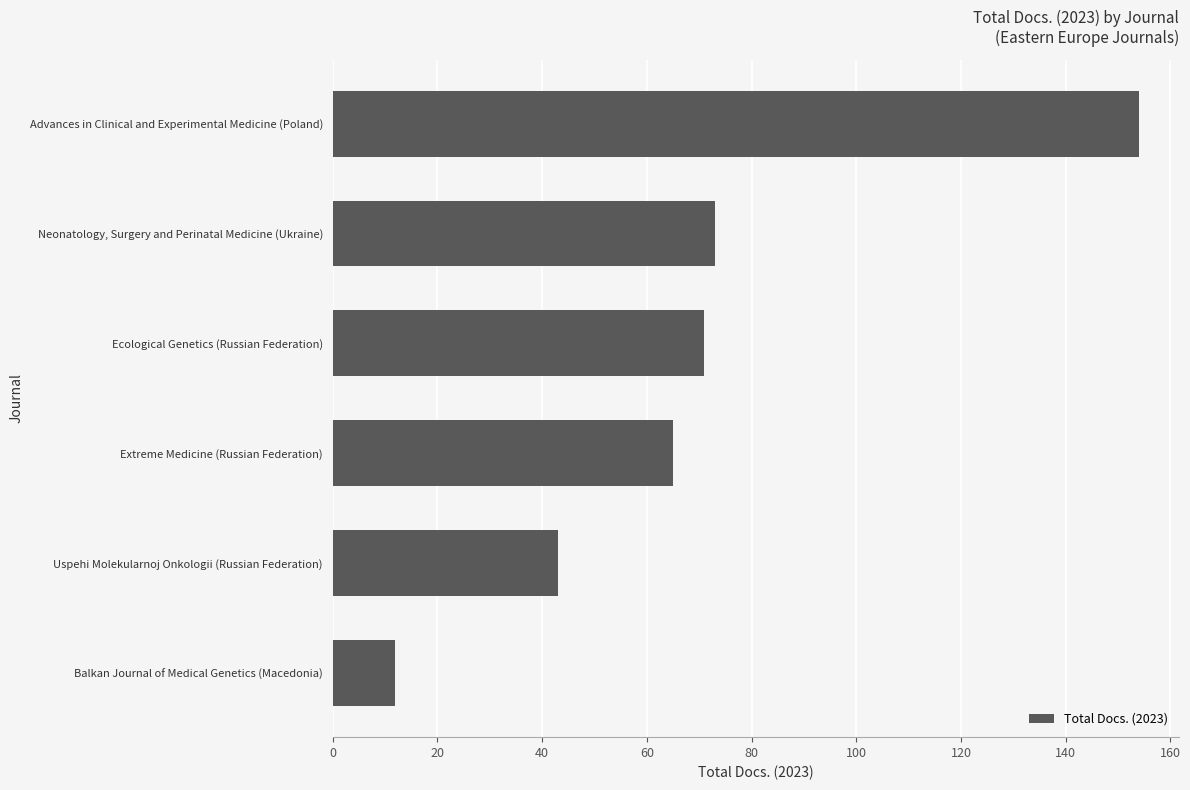

What is the difference between the maximum and minimum values?

142